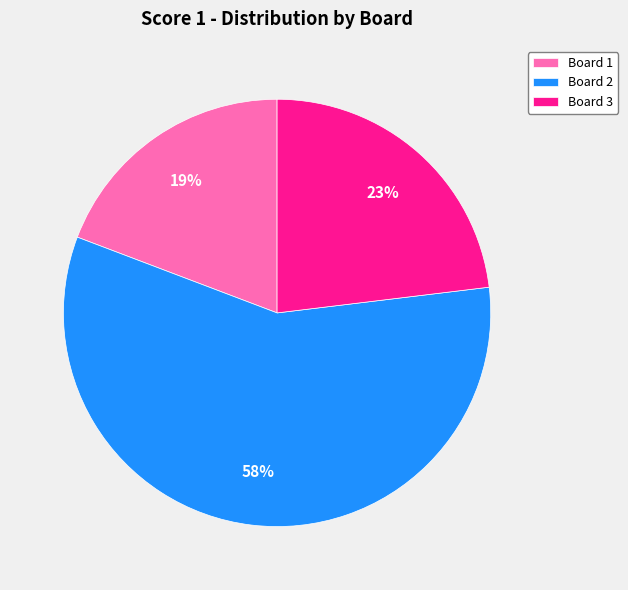

Which has a higher value, Board 2 or Board 1?

Board 2